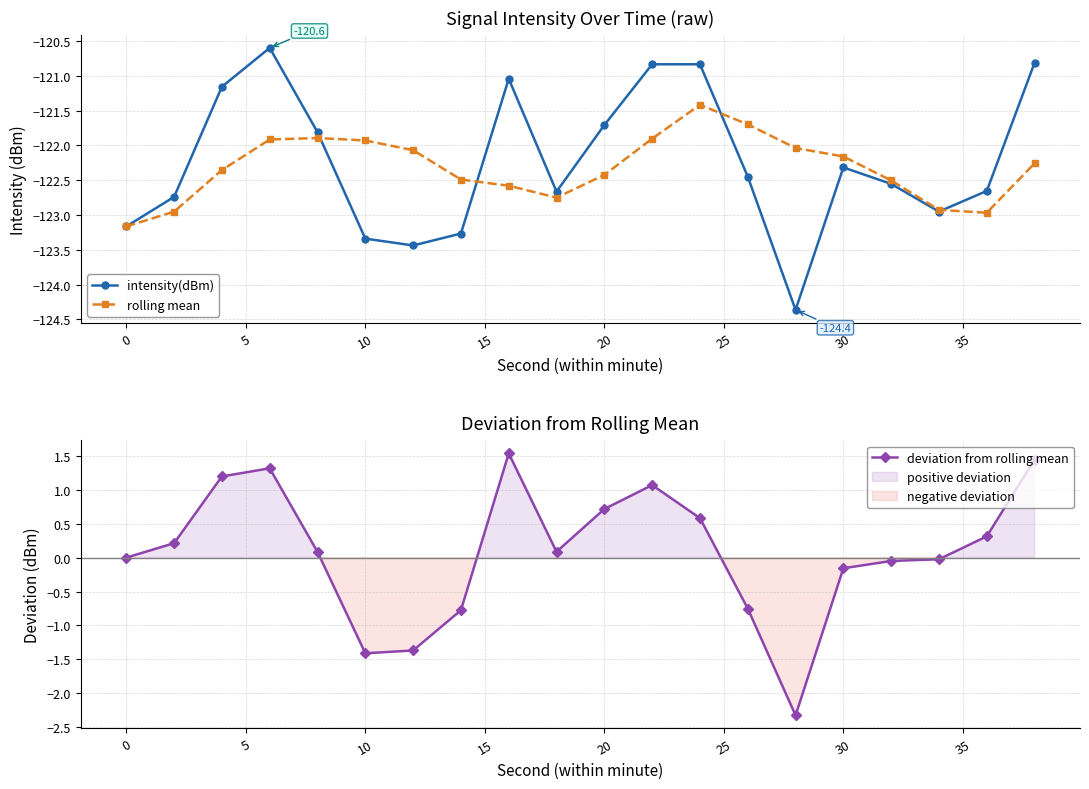

How many interior local peaks does the intensity(dBm) series have?

4